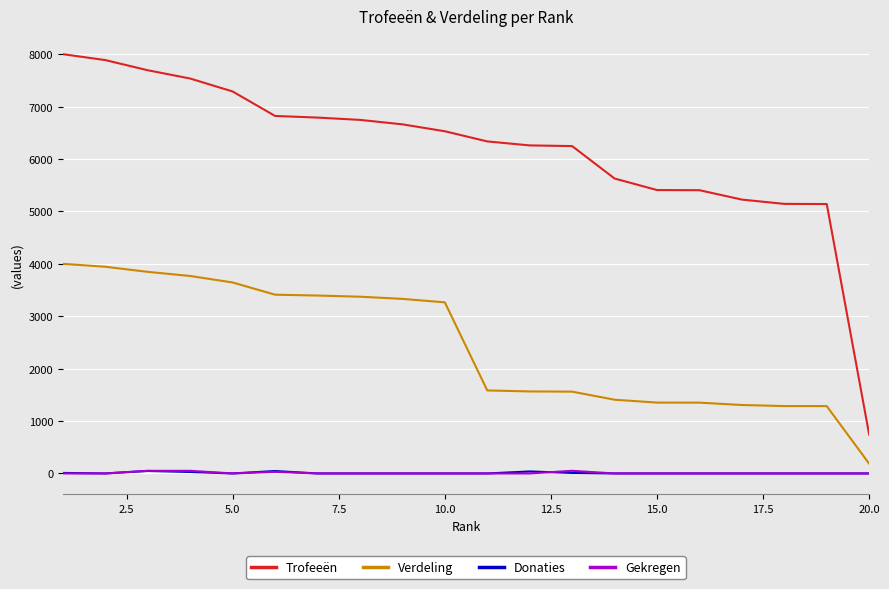

At how many categories does at least one series exceed 407?

20